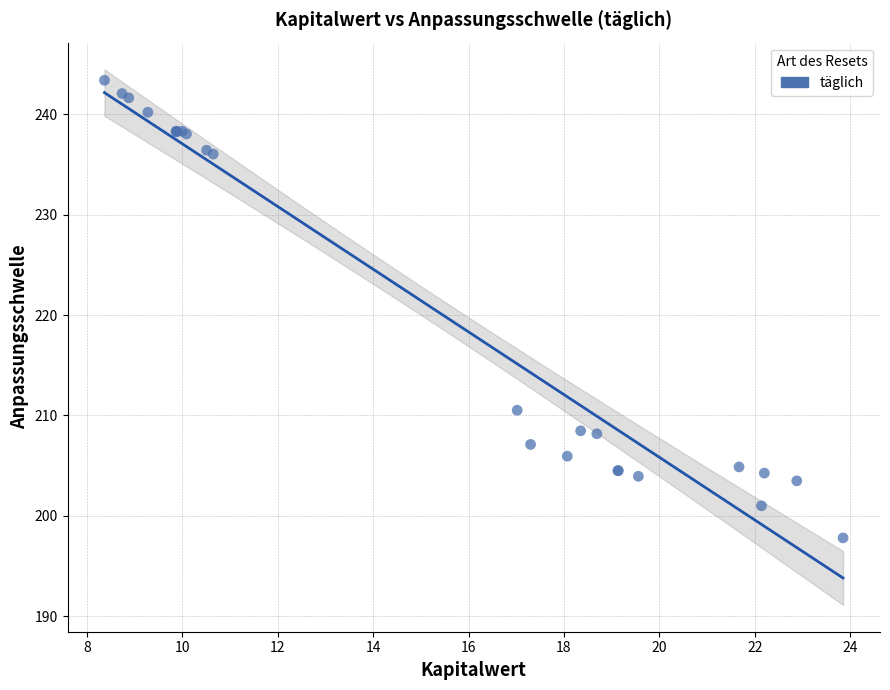

What Y value in the scatter plot is closest to 220?

210.5